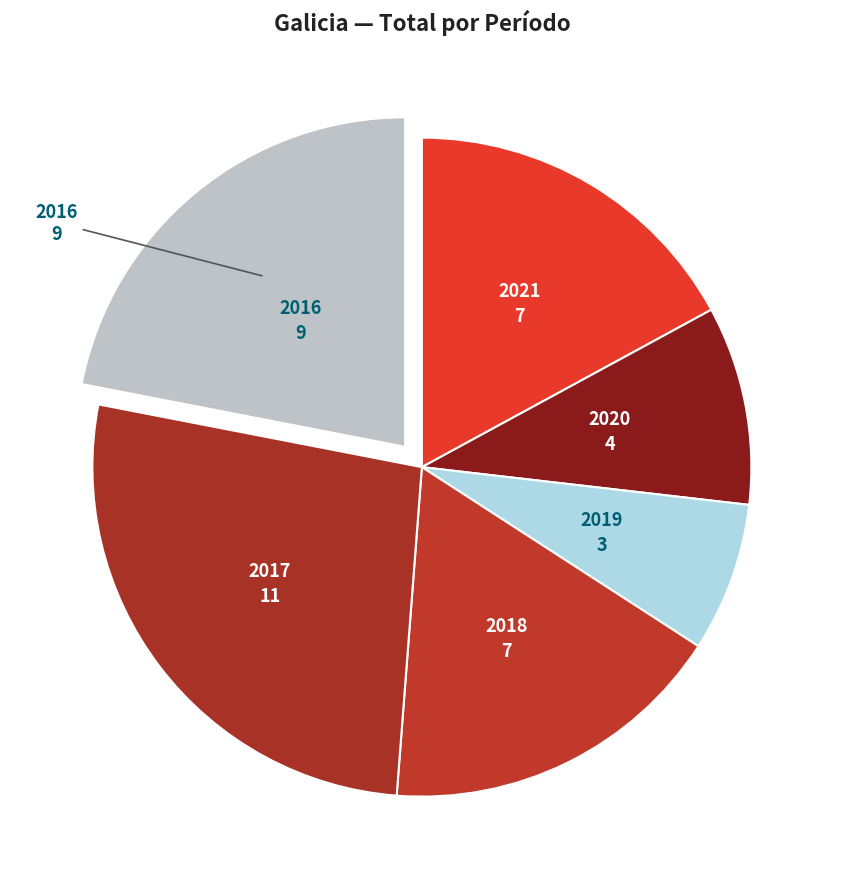

True or false: 2016 accounts for 8% of the total.

False